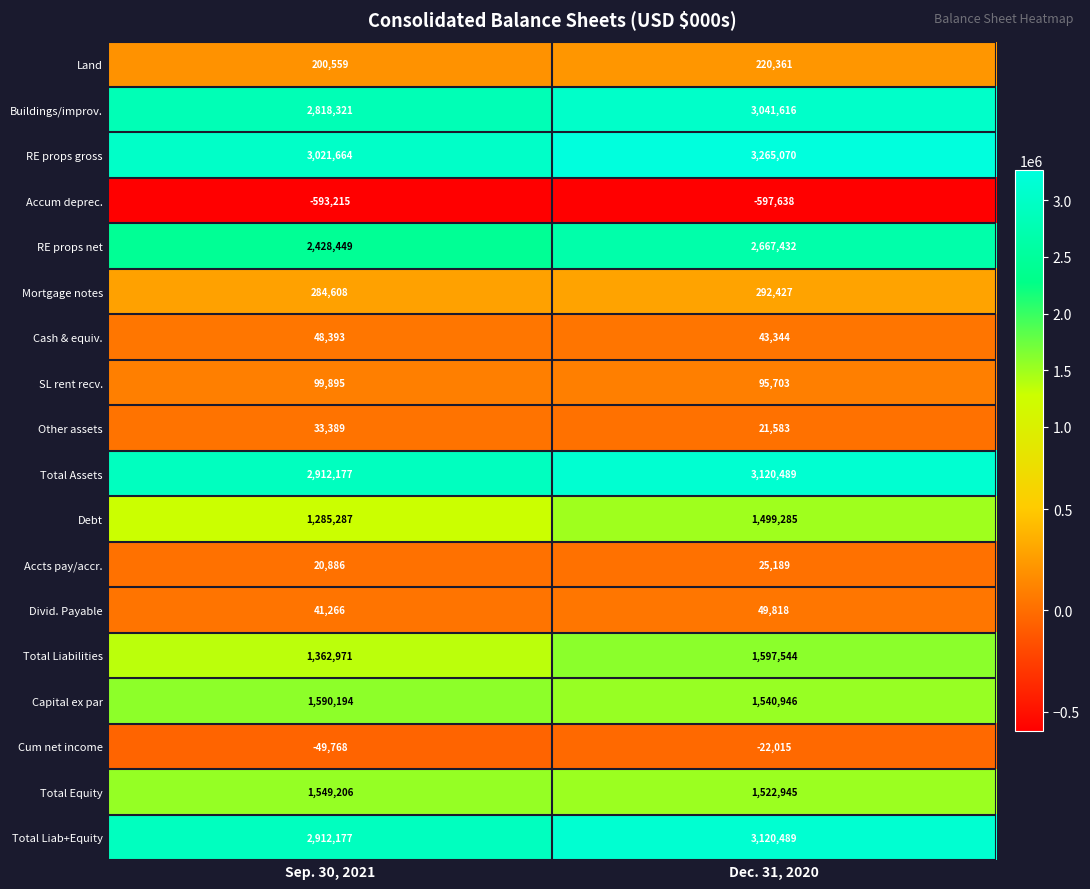

Is it true that RE props net equals 2667432 at Dec. 31, 2020?

True